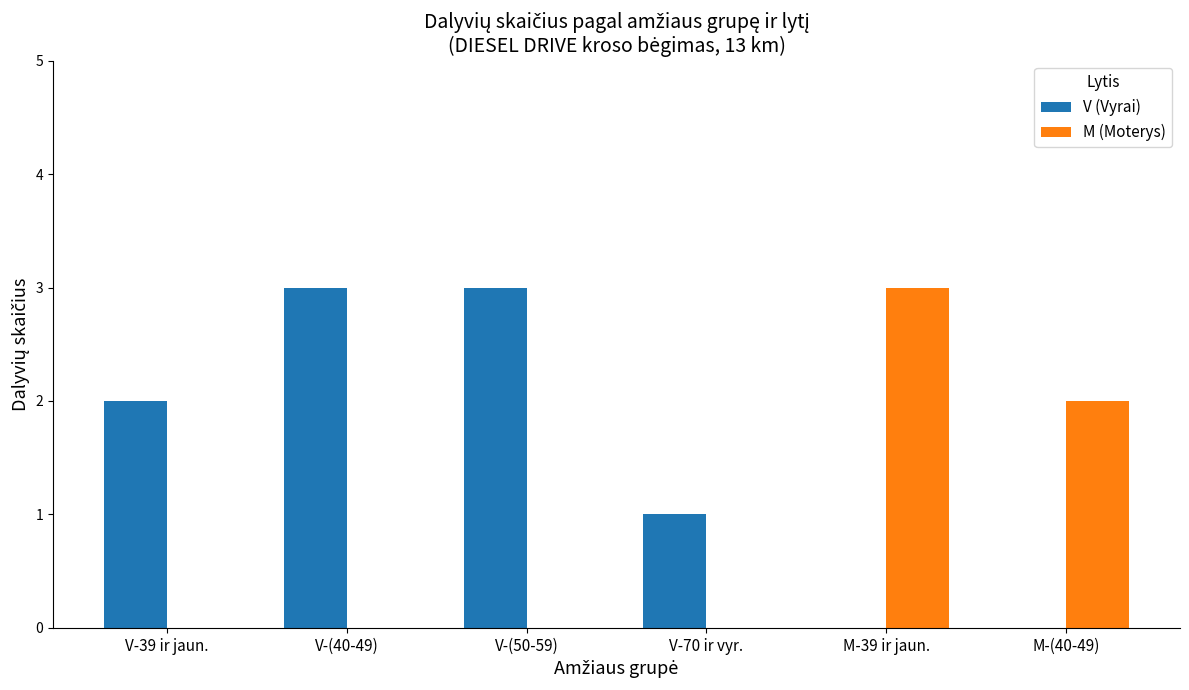

Reading left to right, what are all the values shown in this chart?

V (Vyrai): 2	3	3	1	0	0
M (Moterys): 0	0	0	0	3	2